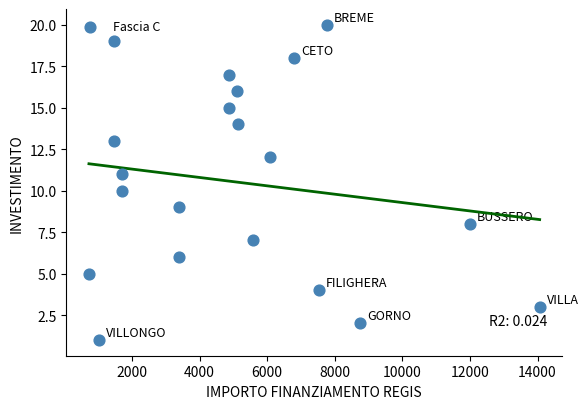

What is the range of X values (max minus min)?

13334